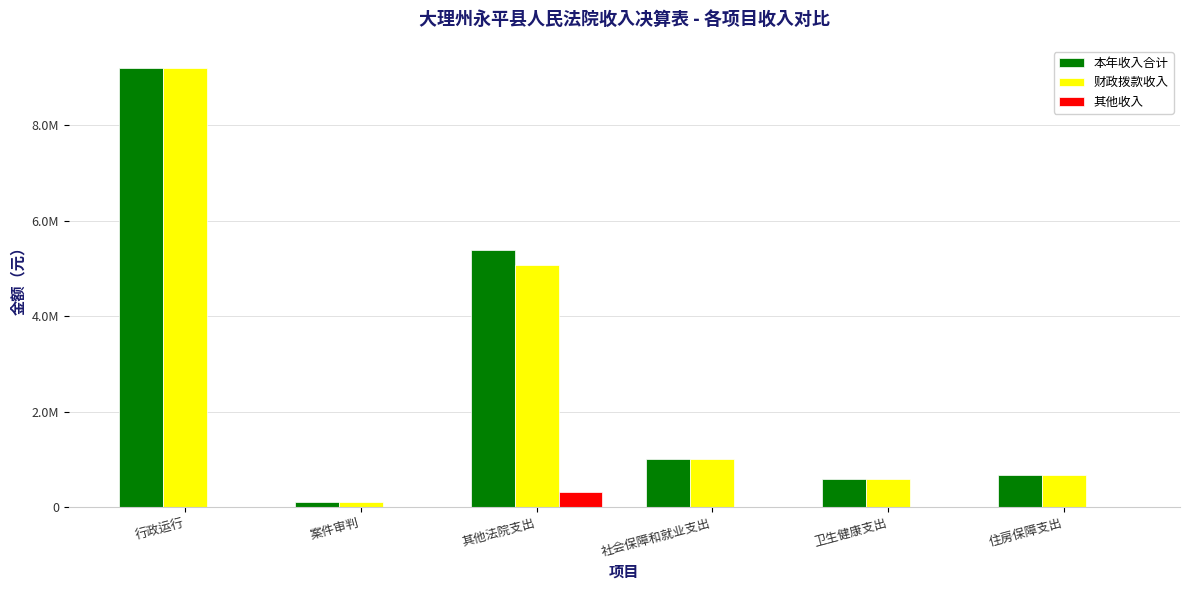

Rank the series by their maximum value, from highest to lowest.

本年收入合计, 财政拨款收入, 其他收入